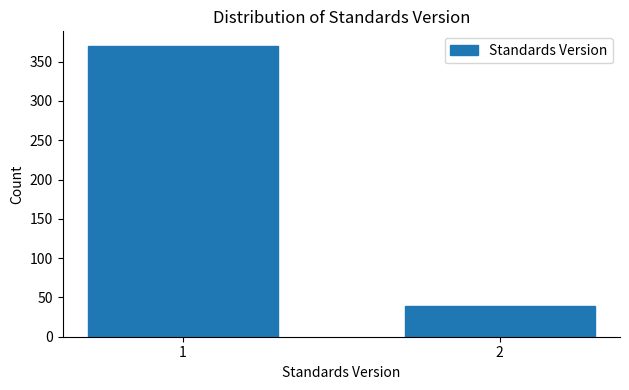

Reading right to left, extract all data points from this chart.

2=39	1=370